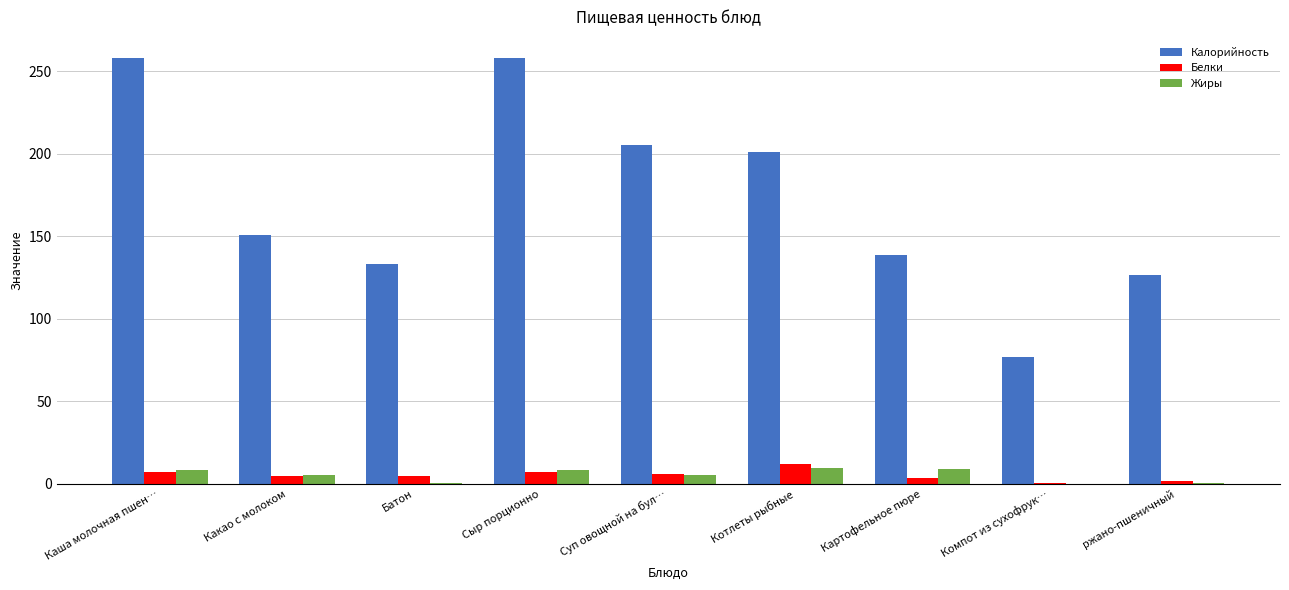

Are the bars grouped side by side (vs. stacked)?

Yes